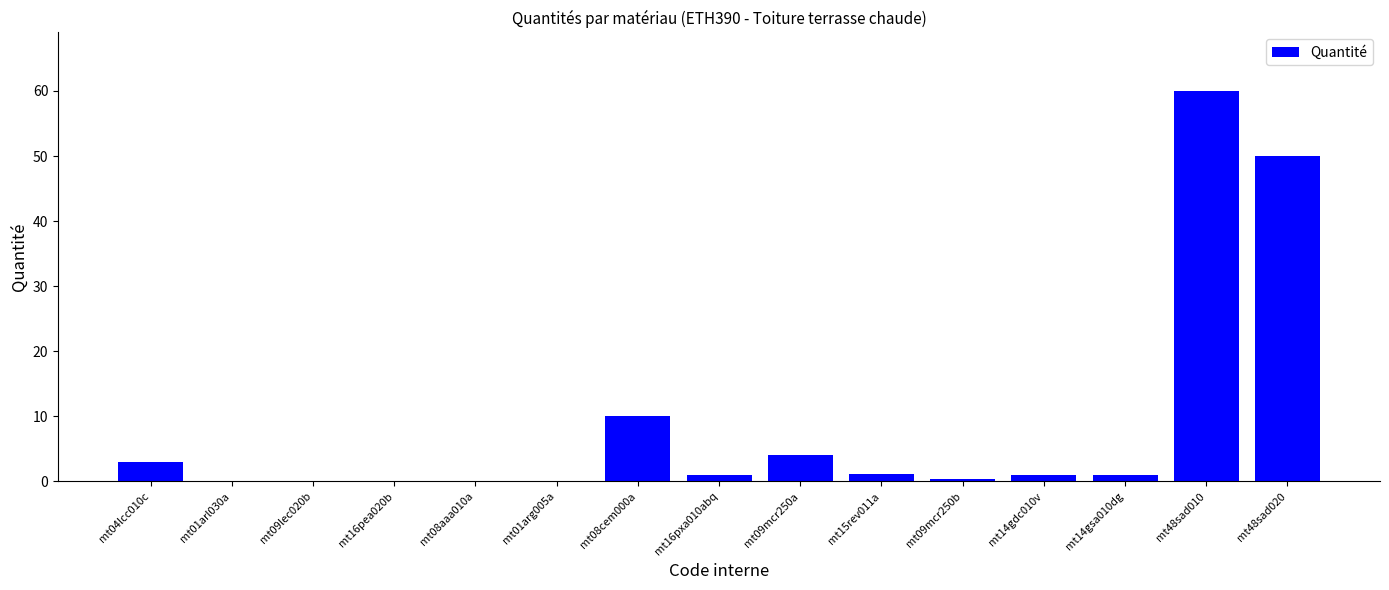

True or false: the data shows 2.9 at mt08cem000a.

False